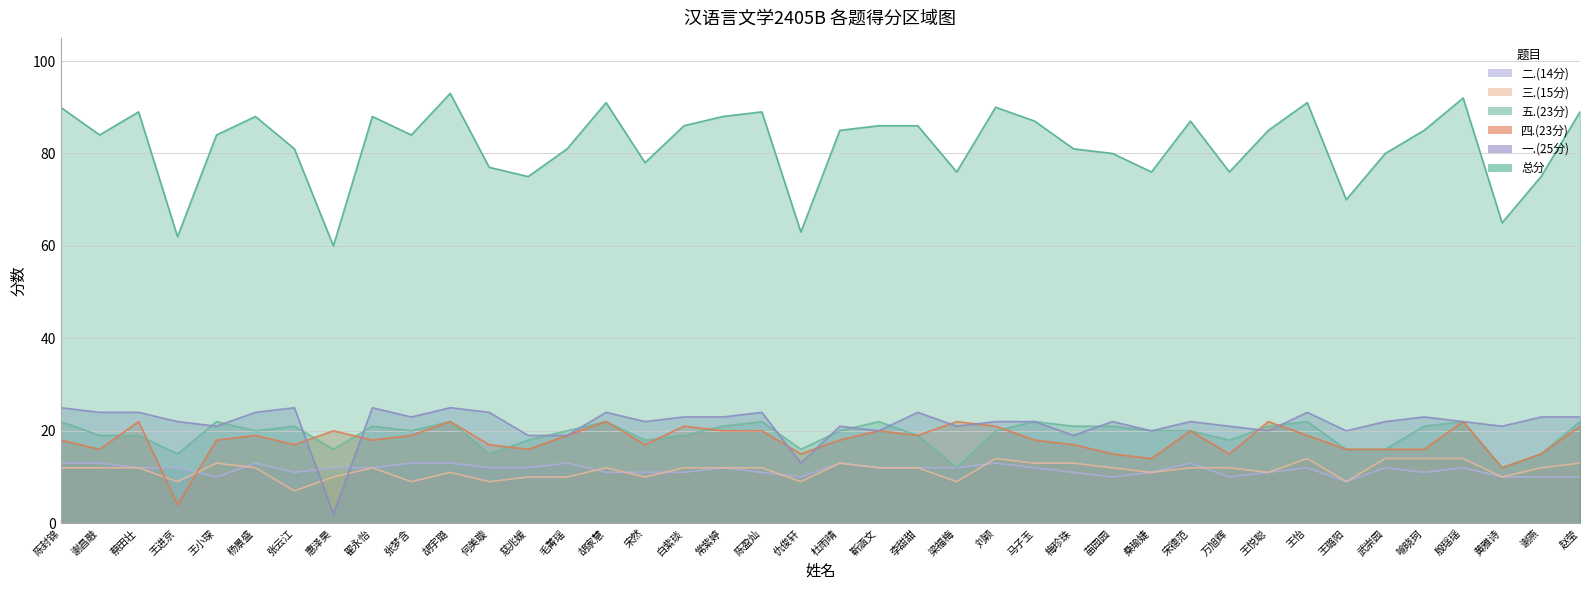

What are all the series names shown in the legend?

总分, 四.(23分), 一.(25分), 五.(23分), 三.(15分), 二.(14分)